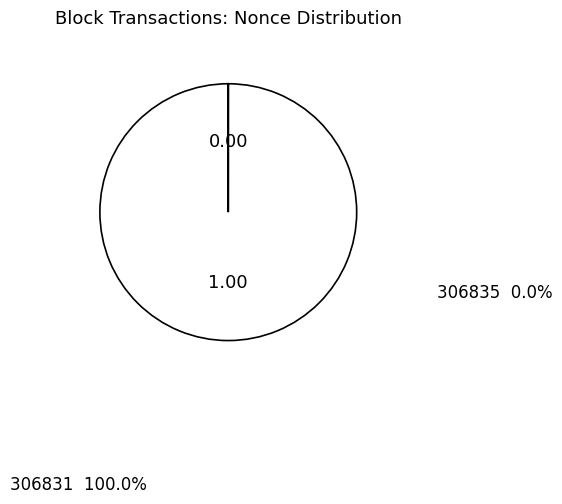

What is the majority slice?

306831